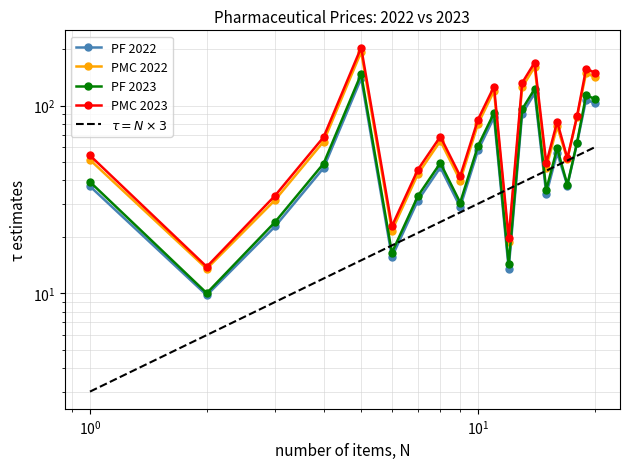

How many distinct data groups are displayed?

4